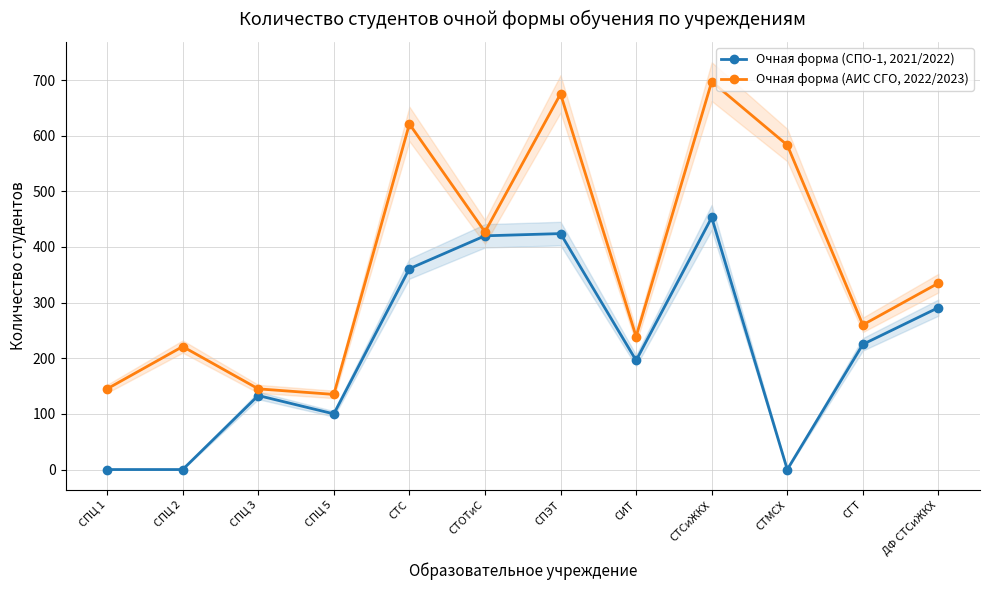

Which category has the highest value in the Очная форма (АИС СГО, 2022/2023) series?

СТСиЖКХ